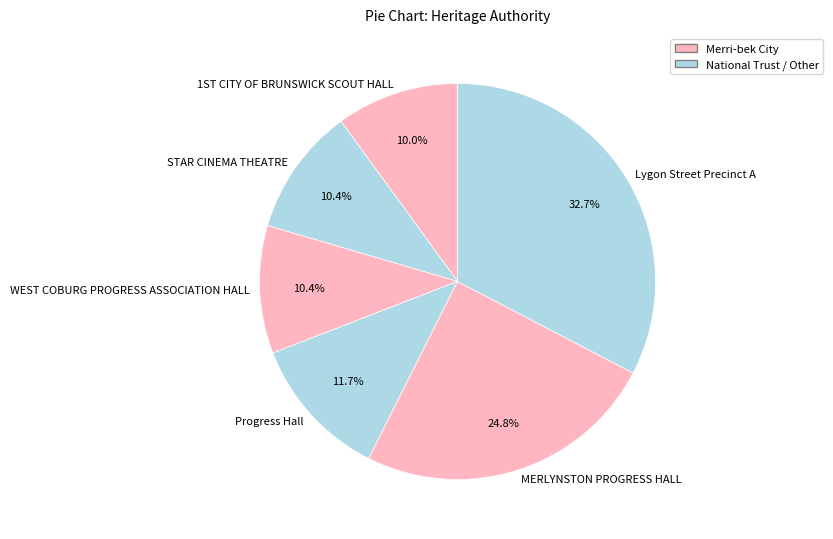

Count the number of slices in the pie.

6